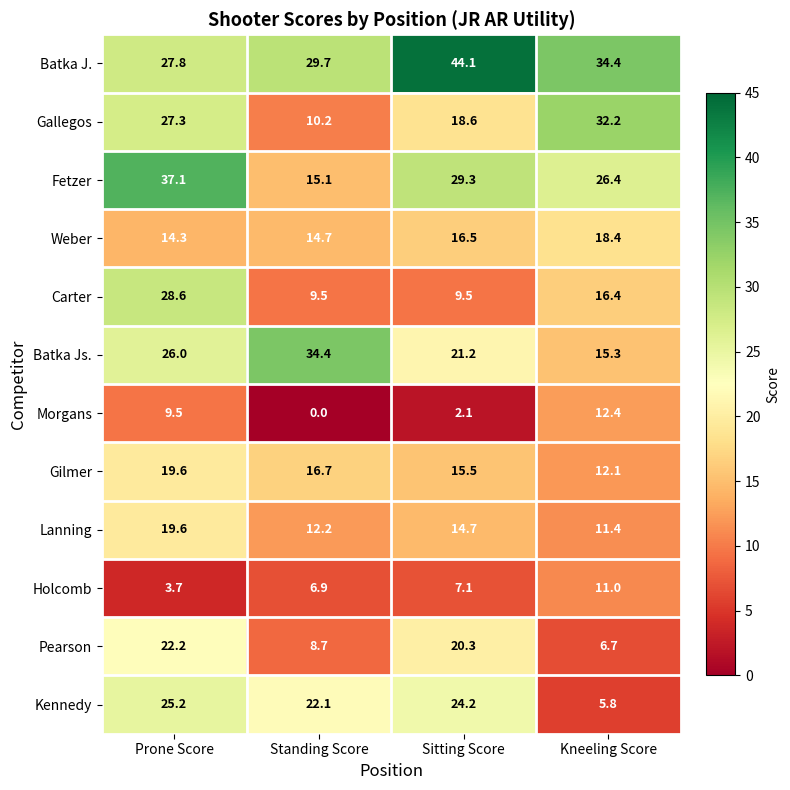

What is the minimum value for Gallegos?

10.2